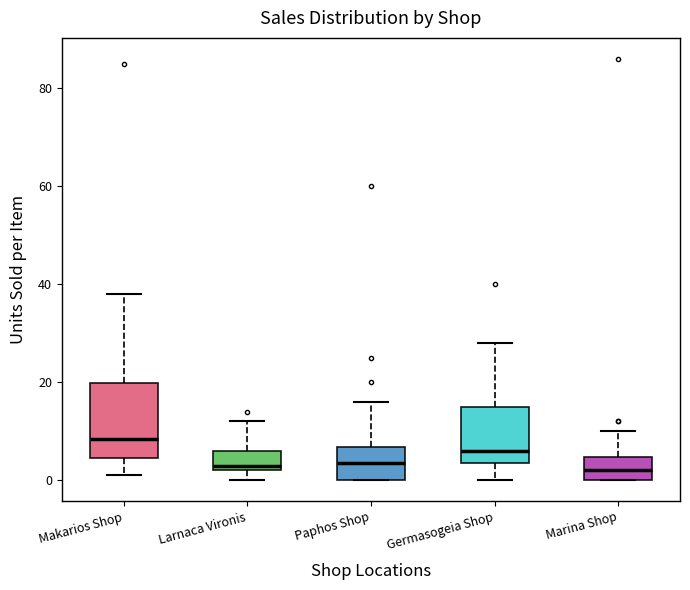

Comparing the boxes themselves (not the whiskers), which one is the tallest?

Makarios Shop